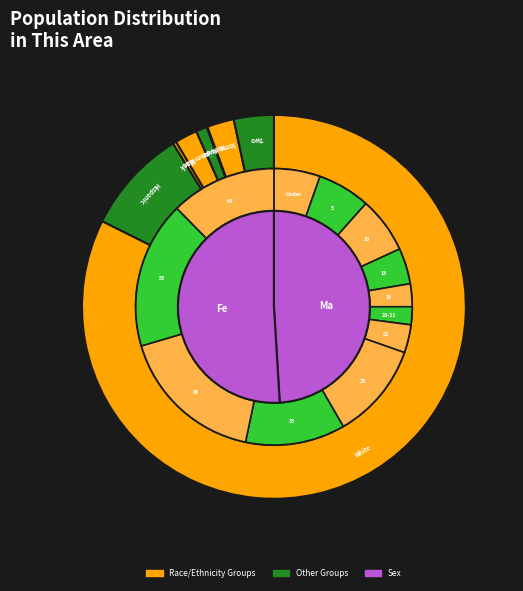

To the nearest percent, what is the average slice percentage?

12%